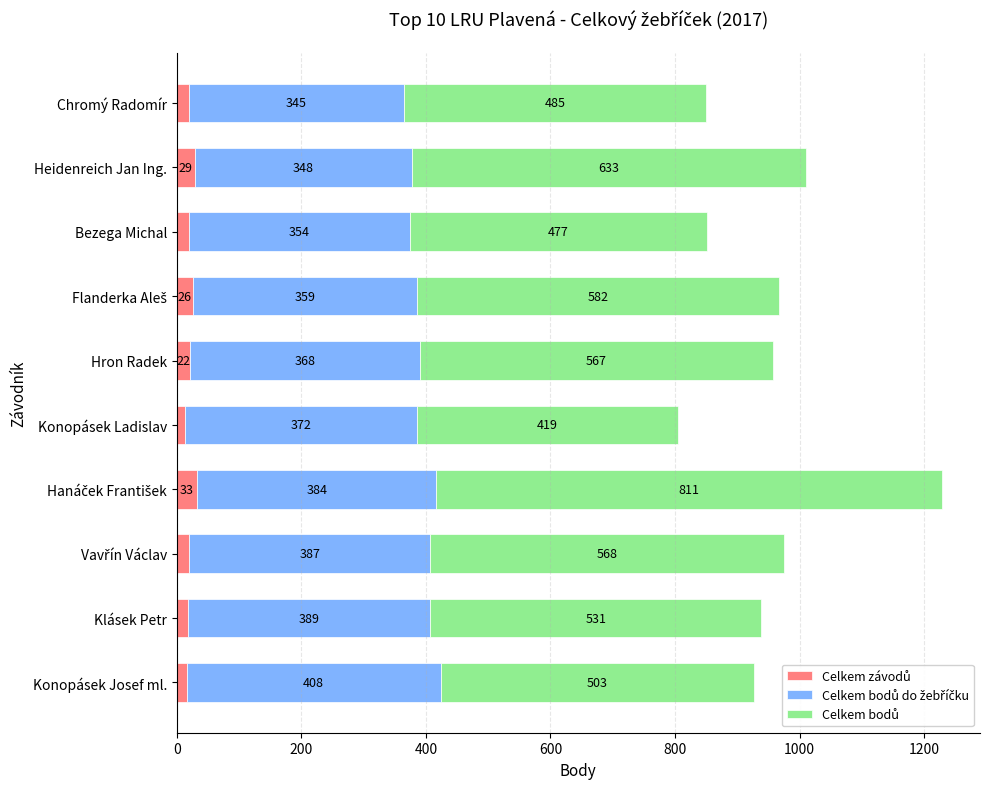

What is the total value across all series at Chromý Radomír?

850